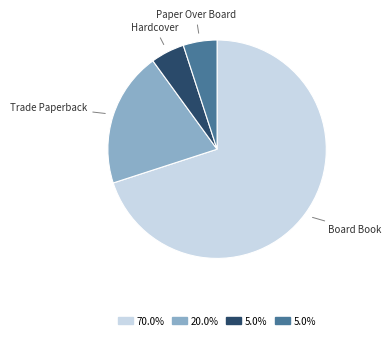

Is there any slice that represents more than half of the pie?

Yes